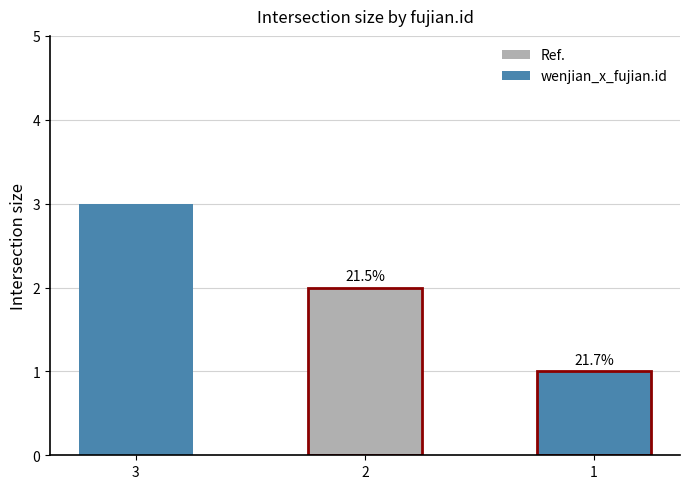

True or false: the data shows 2 at 2.

True